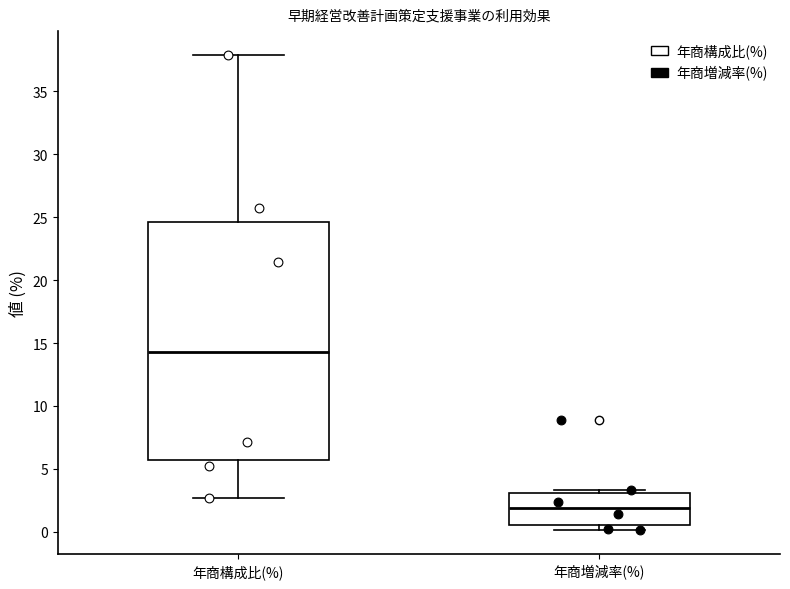

Which box is the tallest, from its lower edge to its upper edge?

年商構成比(%)